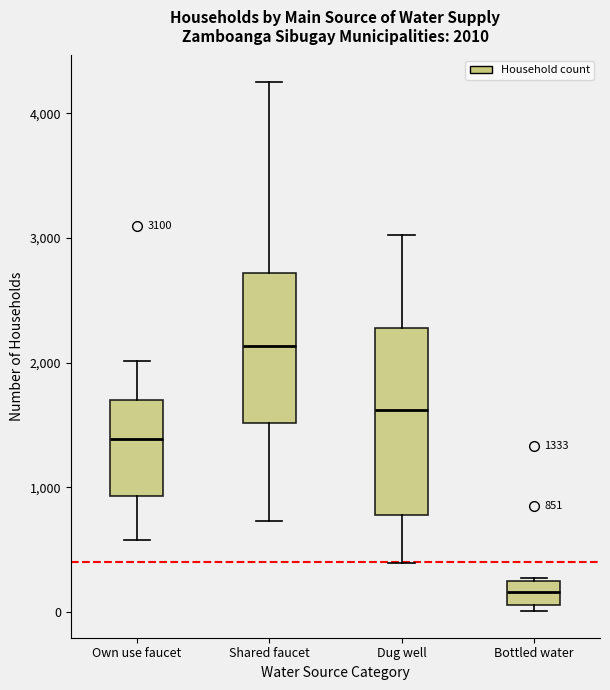

Which box has the highest median line?

Shared faucet